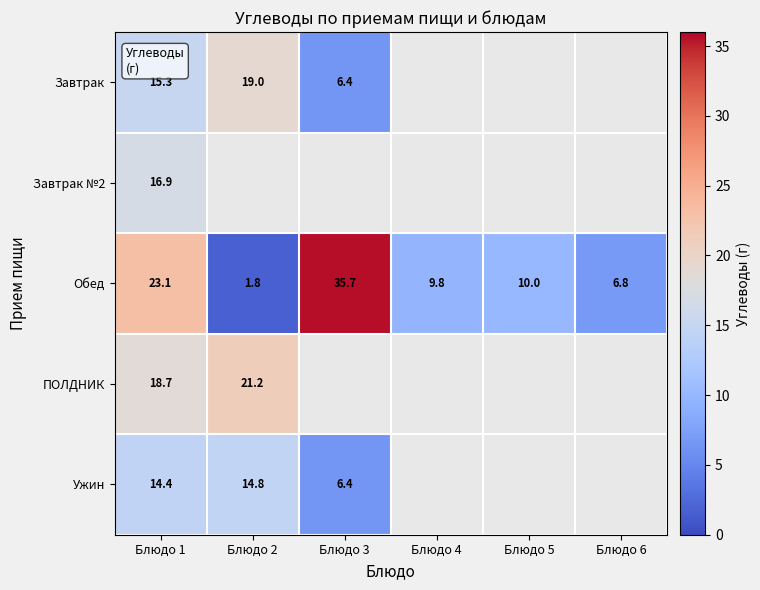

At Блюдо 1, list the series in order from largest to smallest.

Обед, ПОЛДНИК, Завтрак №2, Завтрак, Ужин